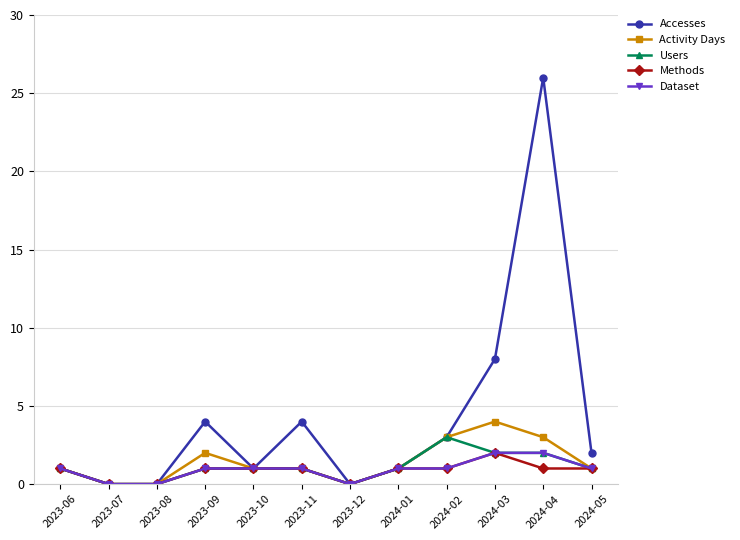

Where is Activity Days nearest to the value 2?

2023-09